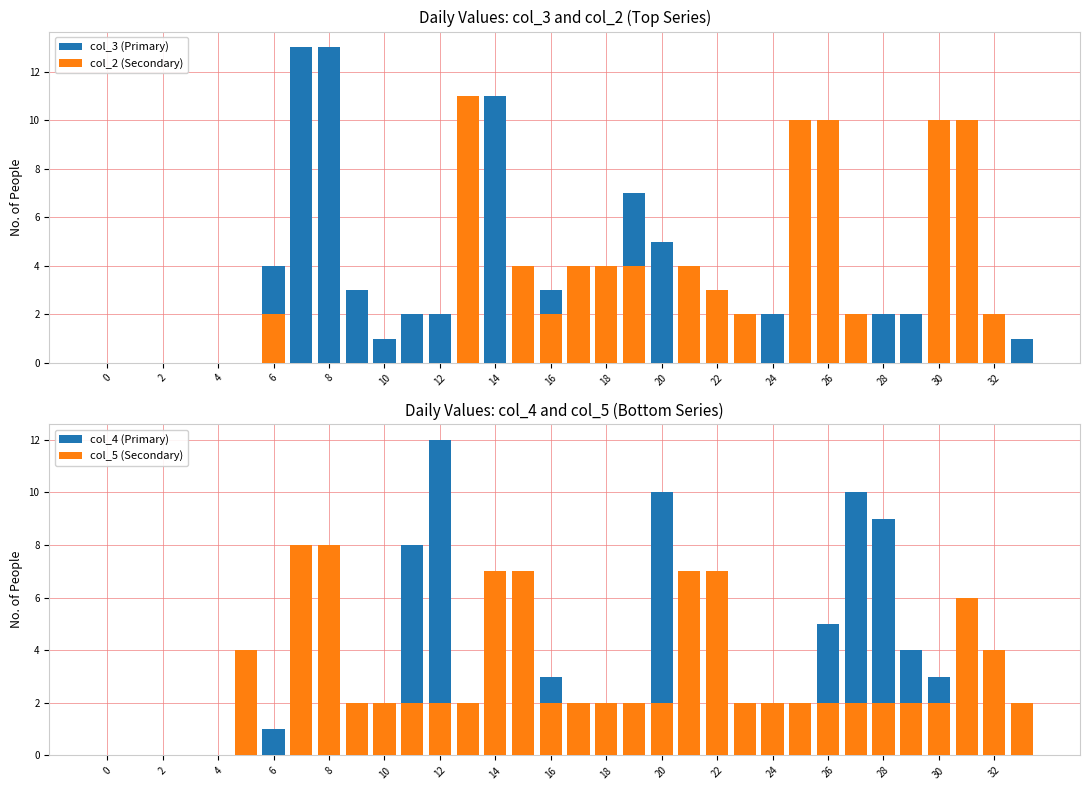

What is the label of the 16th bar from the left?

30